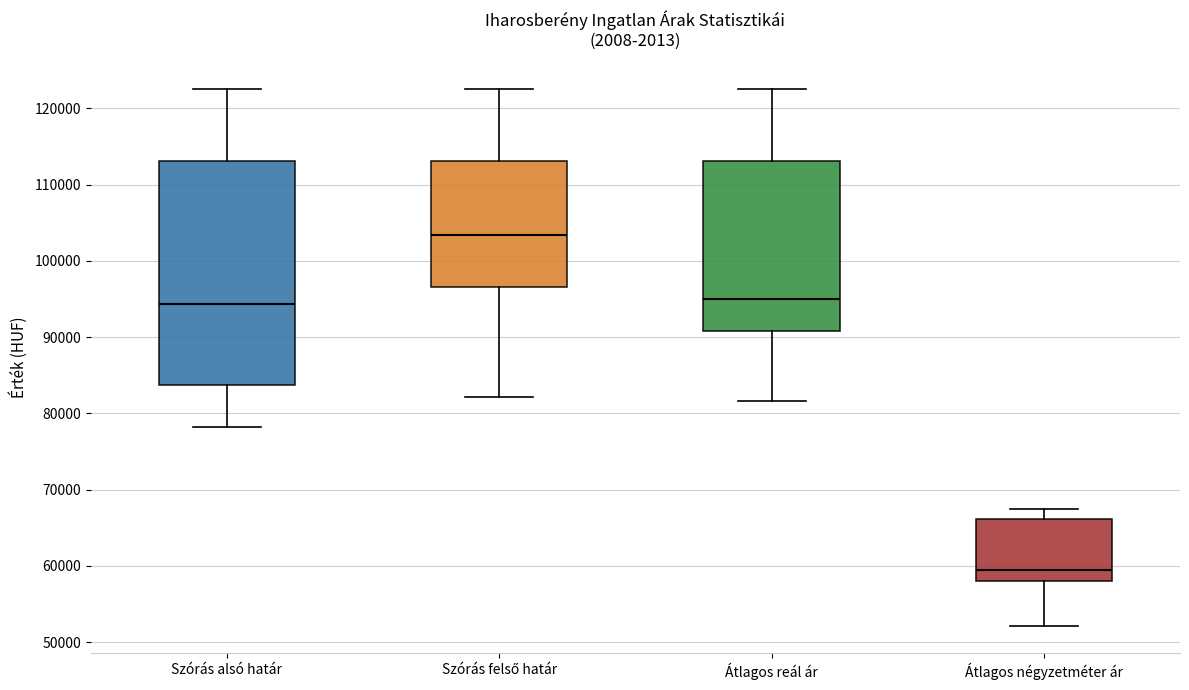

Comparing the boxes themselves (not the whiskers), which one is the tallest?

Szórás alsó határ